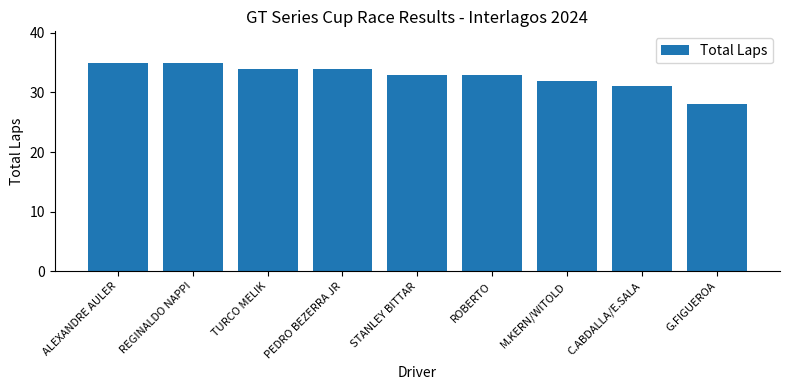

How many categories are shown in the chart?

9